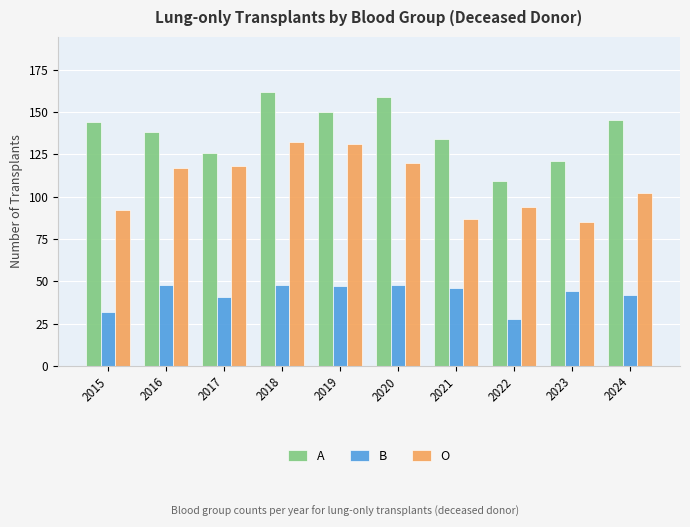

Read the B value at 2020, to the nearest 10.

50